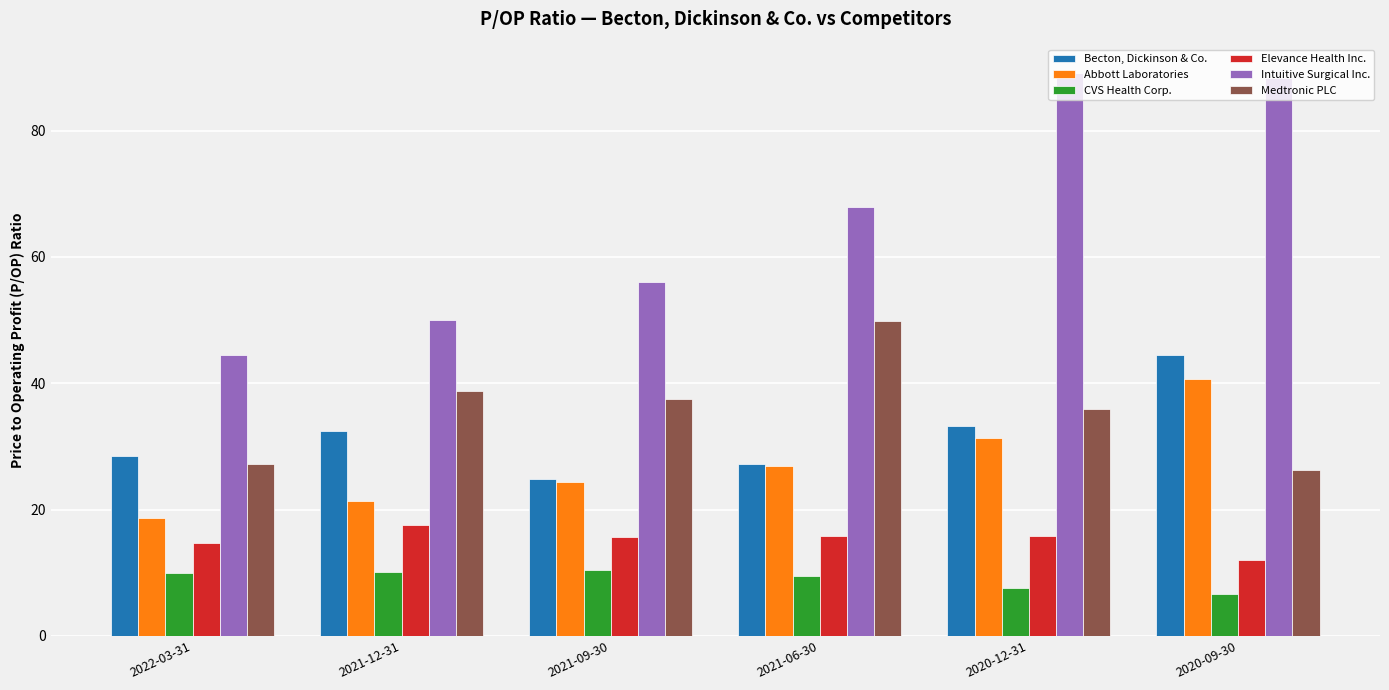

How many bars are there in total?

36